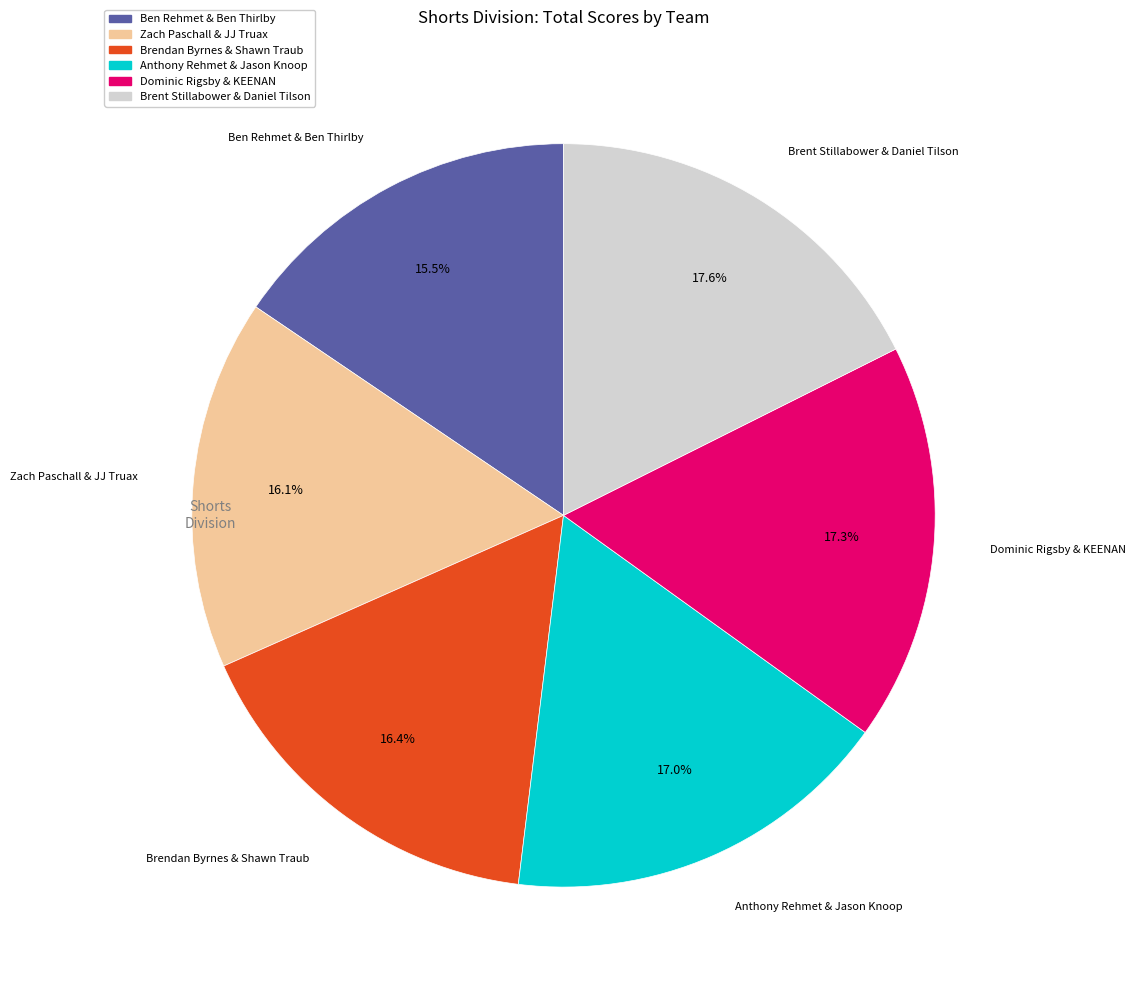

Which slice is the smallest?

Ben Rehmet & Ben Thirlby